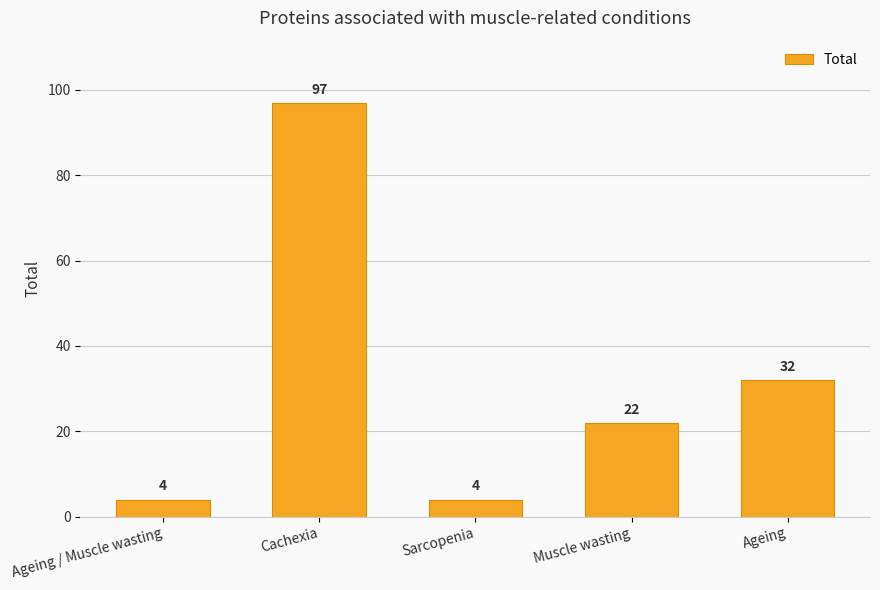

What is the sum of the values at Cachexia and Ageing / Muscle wasting?

101